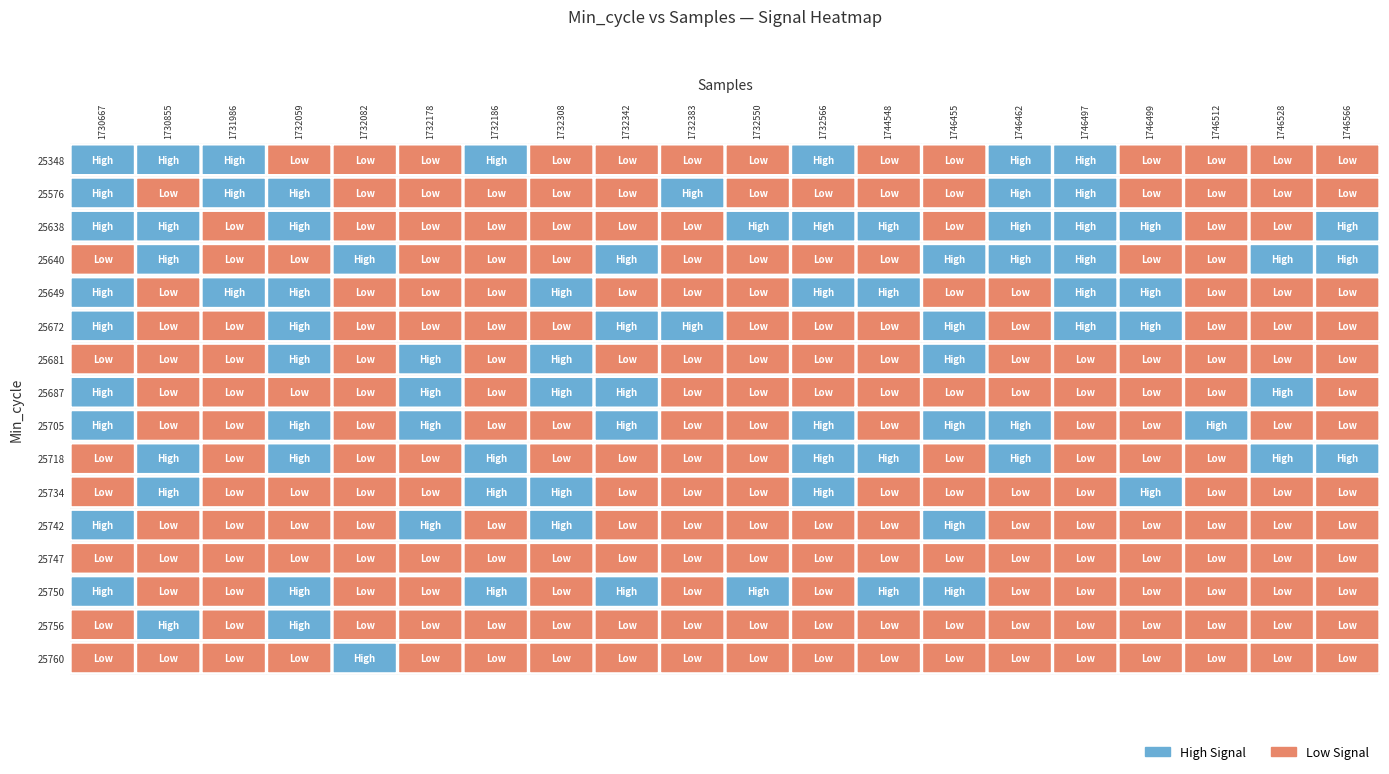

At which category does the chart reach its peak across all series?

1730667